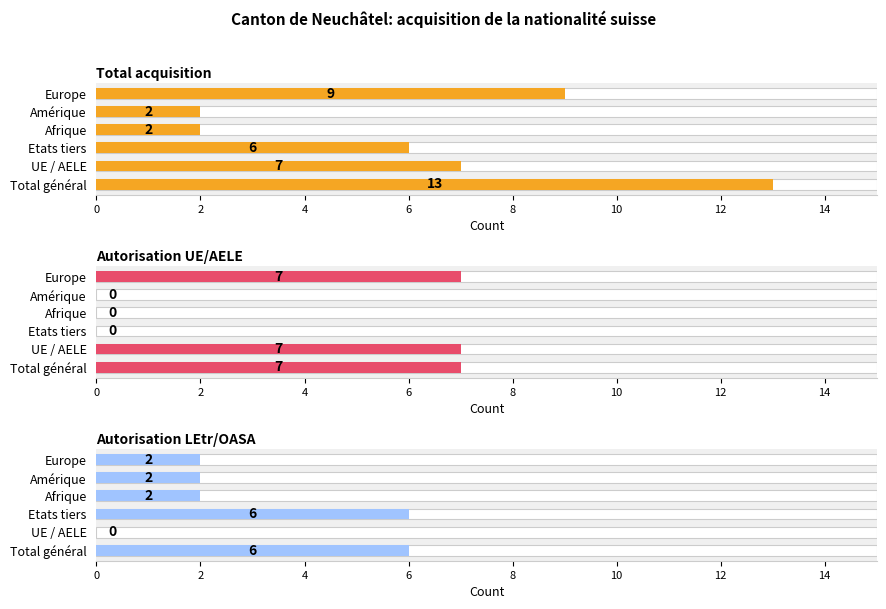

How many values in the Autorisation LEtr/OASA series are below 2?

1